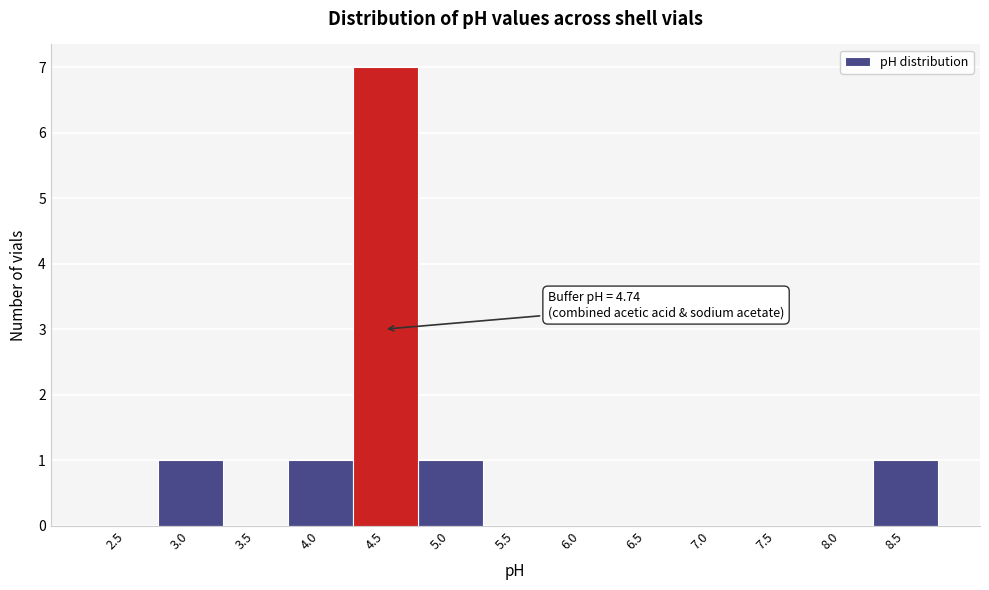

Reading left to right, what are all the values shown in this chart?

2.5=0	3.0=1	3.5=0	4.0=1	4.5=7	5.0=1	5.5=0	6.0=0	6.5=0	7.0=0	7.5=0	8.0=0	8.5=1